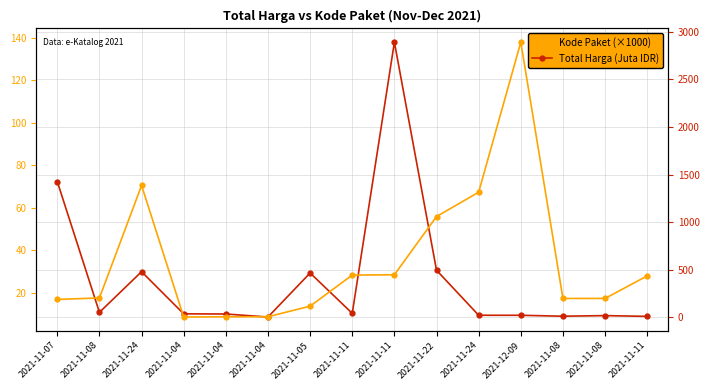

List the series in order of their peak value, highest first.

Total Harga (Juta IDR), Kode Paket (×1000)